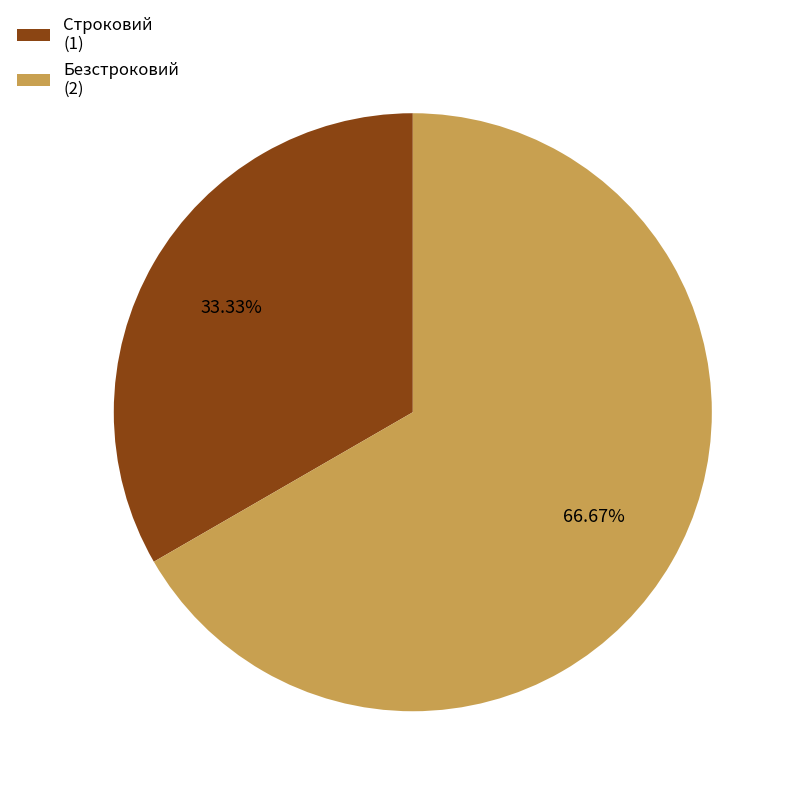

To the nearest percent, what is the combined percentage of Безстроковий and Строковий?

100%